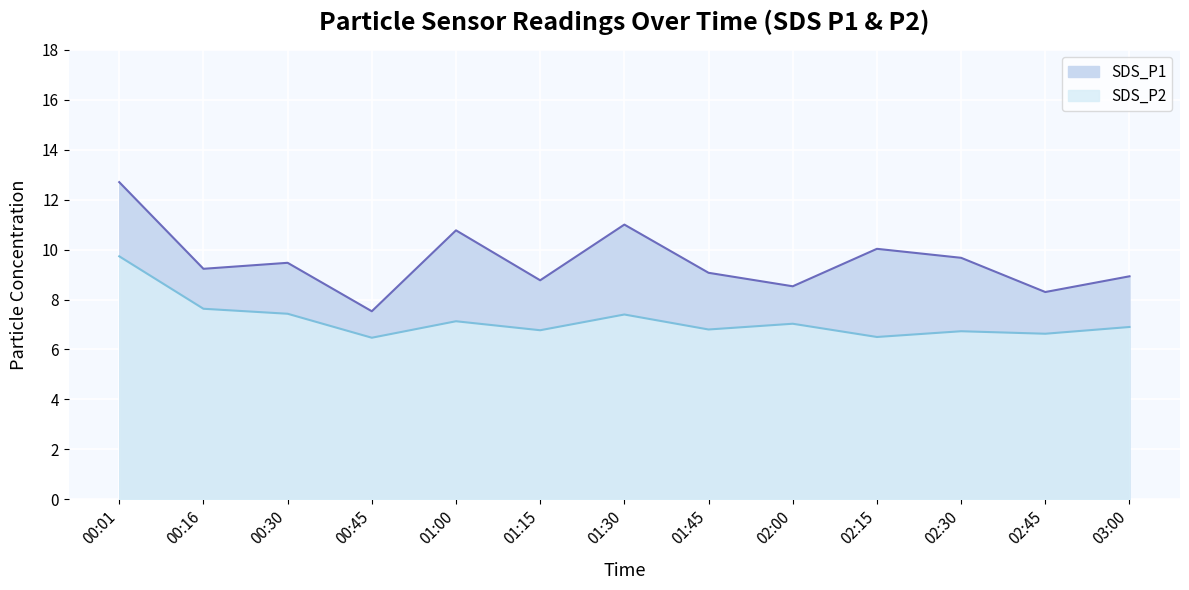

Count the number of data series in this chart.

2